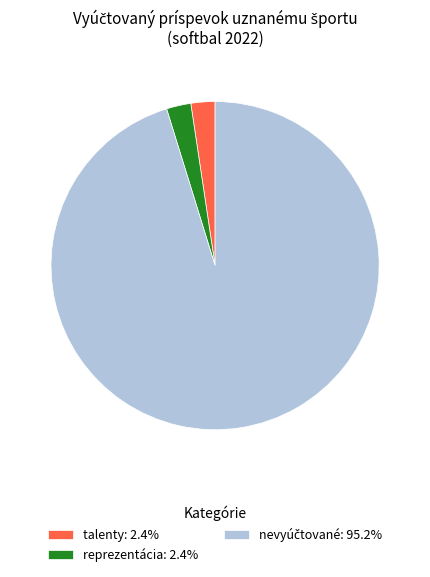

Is there any slice that represents more than half of the pie?

Yes